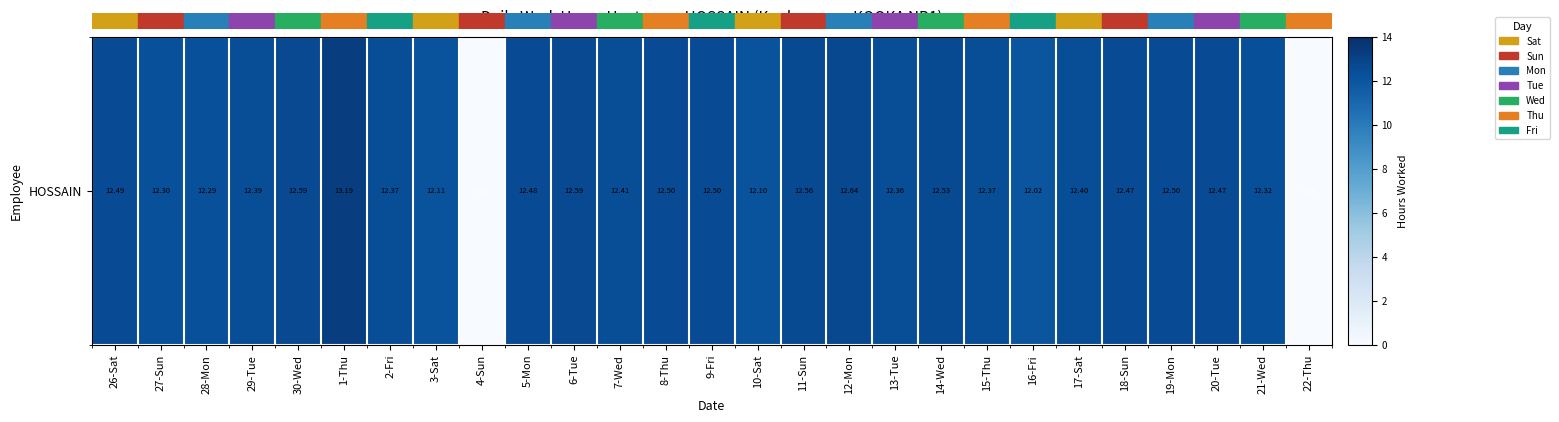

What is the difference between the second highest and second lowest values?

12.6